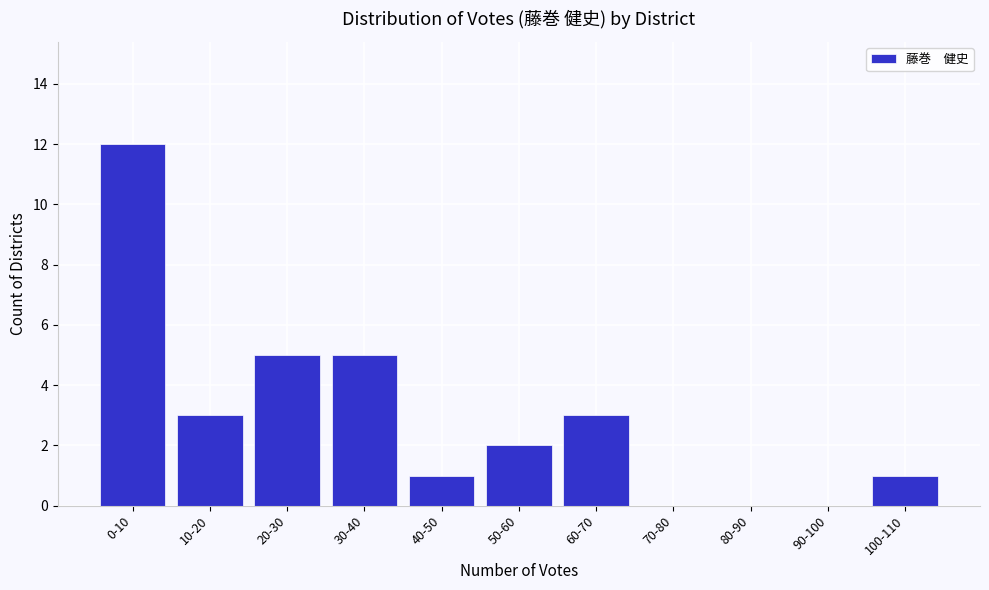

Reading left to right, extract all data points from this chart.

0-10=12	10-20=3	20-30=5	30-40=5	40-50=1	50-60=2	60-70=3	70-80=0	80-90=0	90-100=0	100-110=1